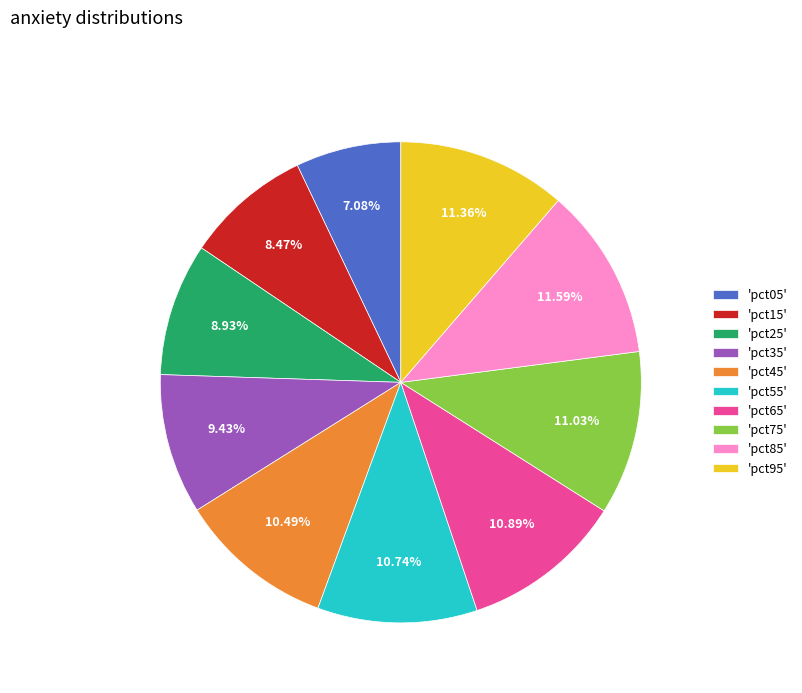

Is the sum of 'pct05' and 'pct15' greater than half?

No